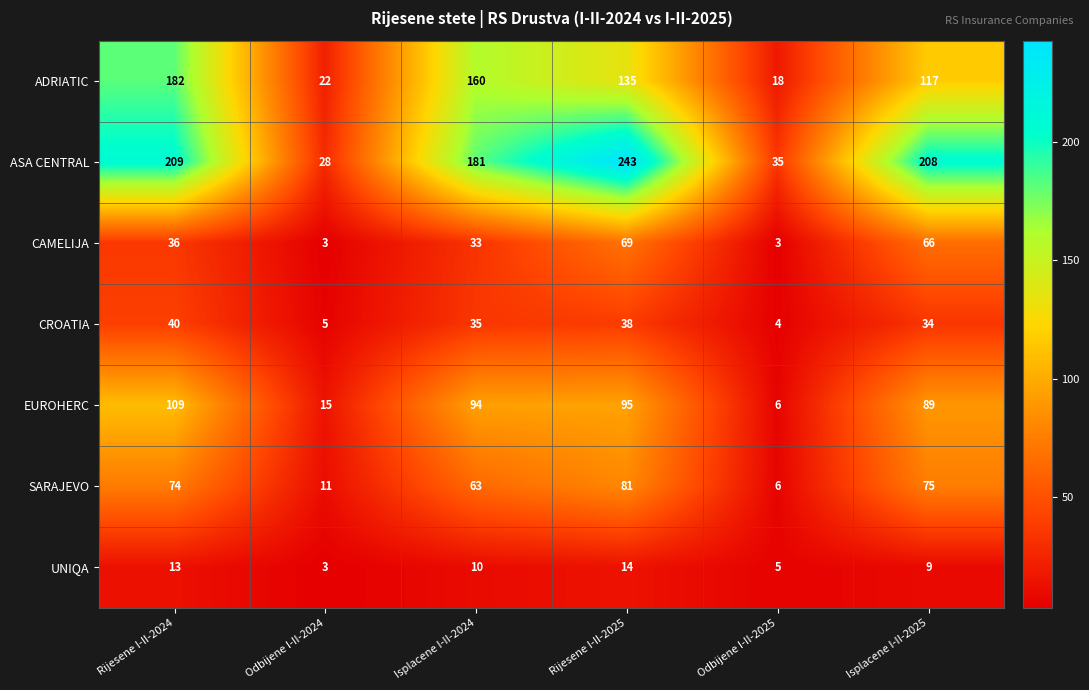

Which series changed the most between Rijesene I-II-2024 and Isplacene I-II-2024?

ASA CENTRAL